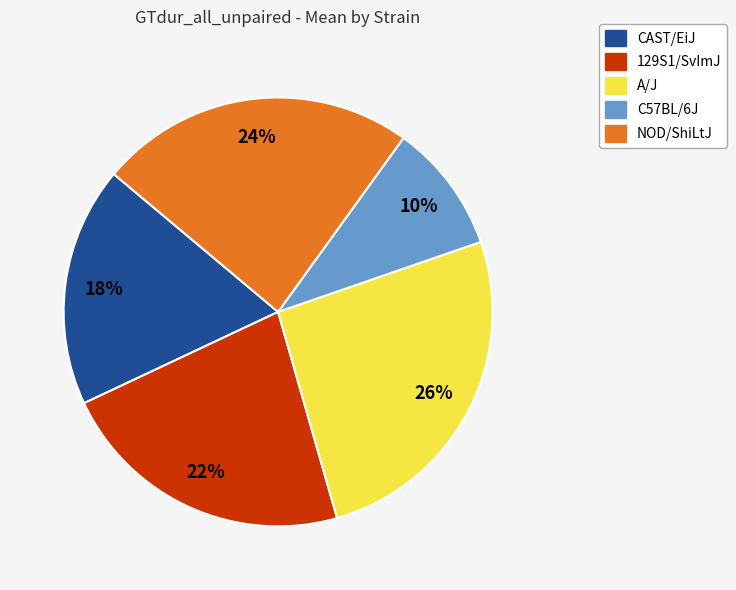

Which slice is the smallest?

C57BL/6J